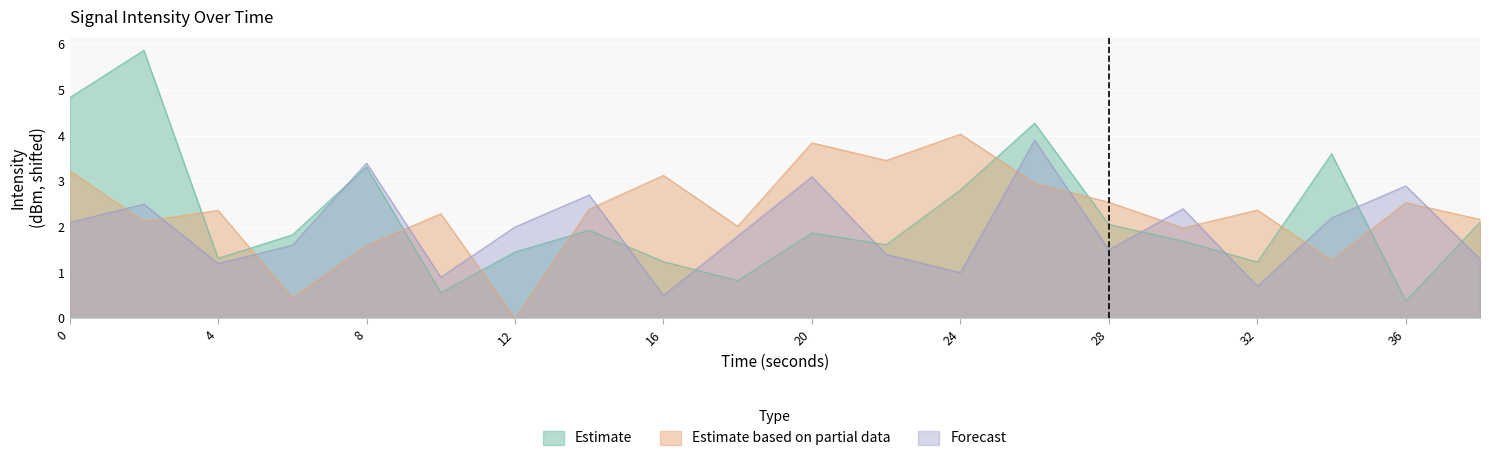

Which series has the largest total across all categories?

Estimate based on partial data